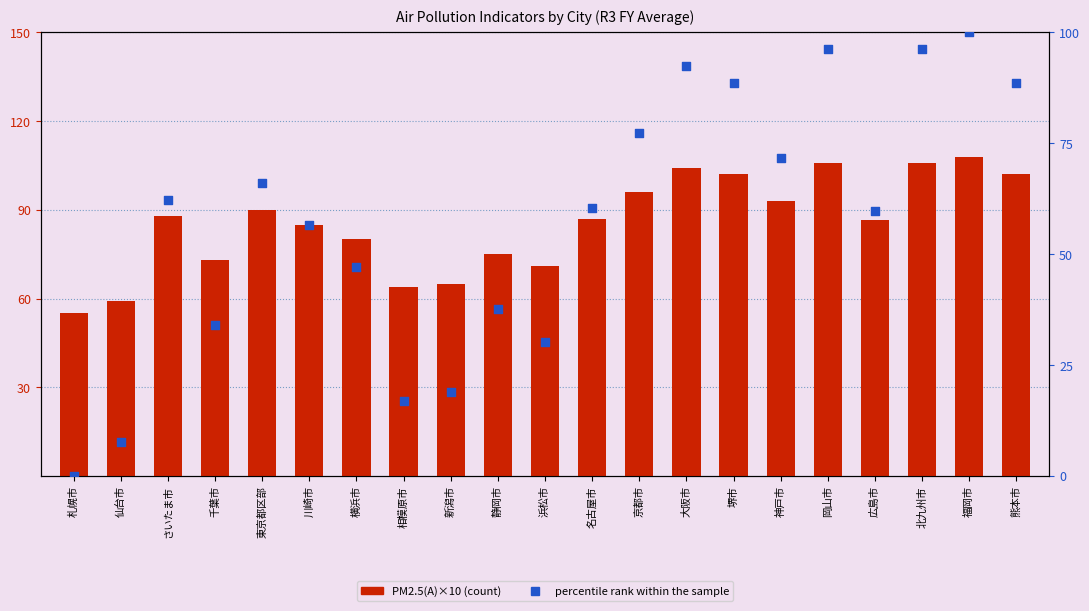

Which series reaches the maximum Y coordinate?

PM2.5(A)×10